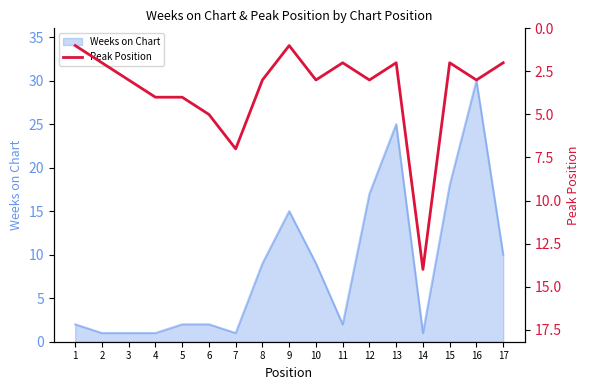

The Weeks on Chart series shows 9 at 13. True or false?

False